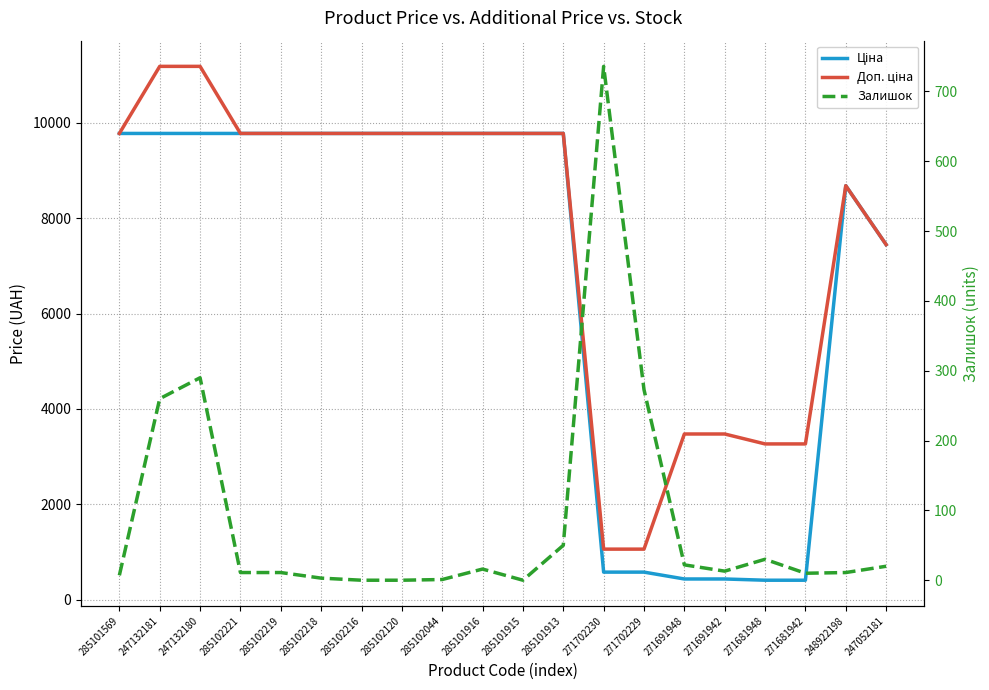

Between 271691942 and 285101916, which is larger?

285101916